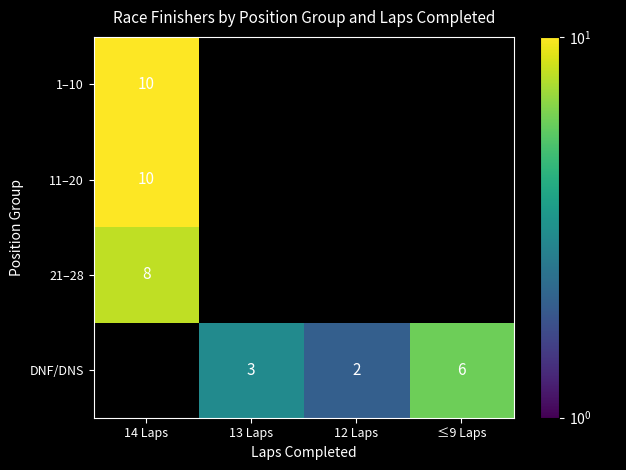

Is the value of 11–20 at 14 Laps greater than the value of DNF/DNS at 12 Laps?

Yes